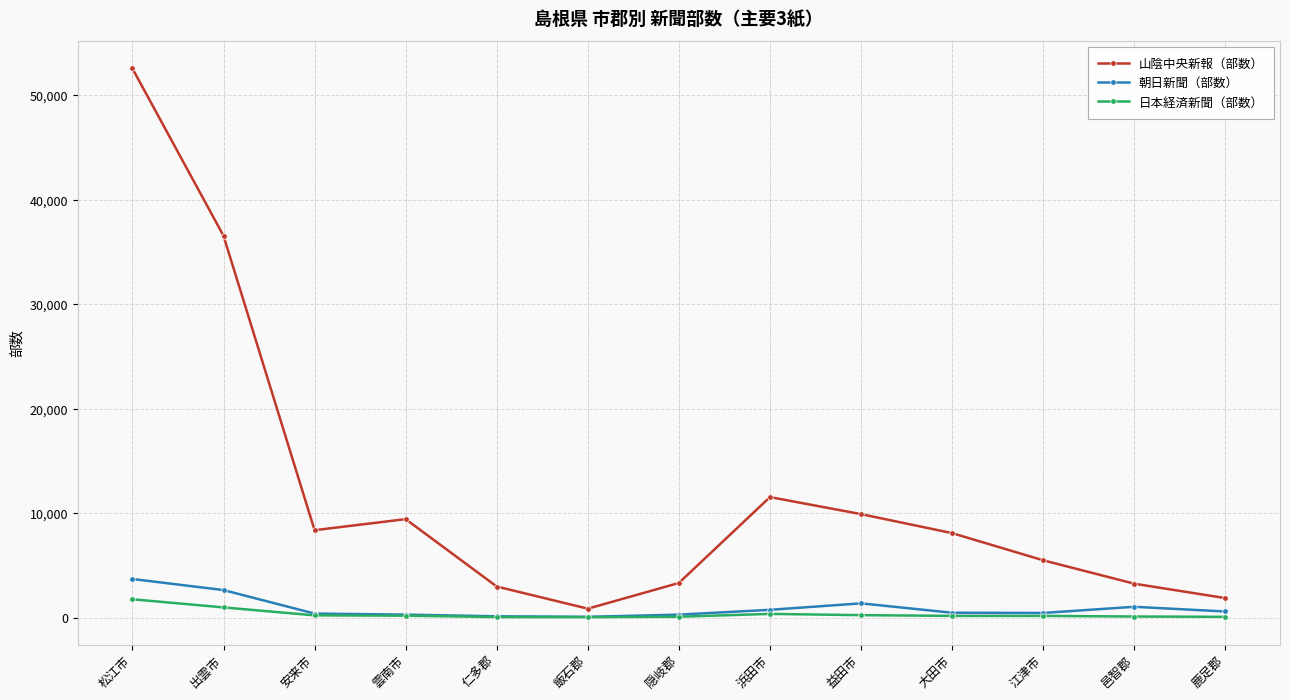

What is the label of the 4th point from the right?

大田市